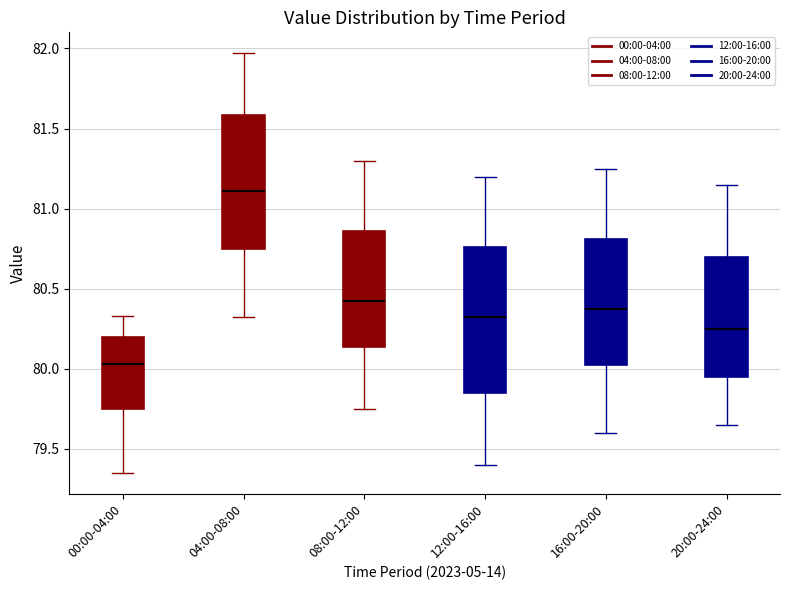

Reading left to right, read every box against the y-axis: the position of its median line, the range the box covers, and the ends of its whiskers. The values are not printed on the chart, so give them approximately, as read against the axis.

00:00-04:00: median 80.05, box 79.75 to 80.20, whiskers 79.35 to 80.35
04:00-08:00: median 81.10, box 80.75 to 81.60, whiskers 80.30 to 81.95
08:00-12:00: median 80.45, box 80.15 to 80.85, whiskers 79.75 to 81.30
12:00-16:00: median 80.35, box 79.85 to 80.75, whiskers 79.40 to 81.20
16:00-20:00: median 80.40, box 80.05 to 80.80, whiskers 79.60 to 81.25
20:00-24:00: median 80.25, box 79.95 to 80.70, whiskers 79.65 to 81.15